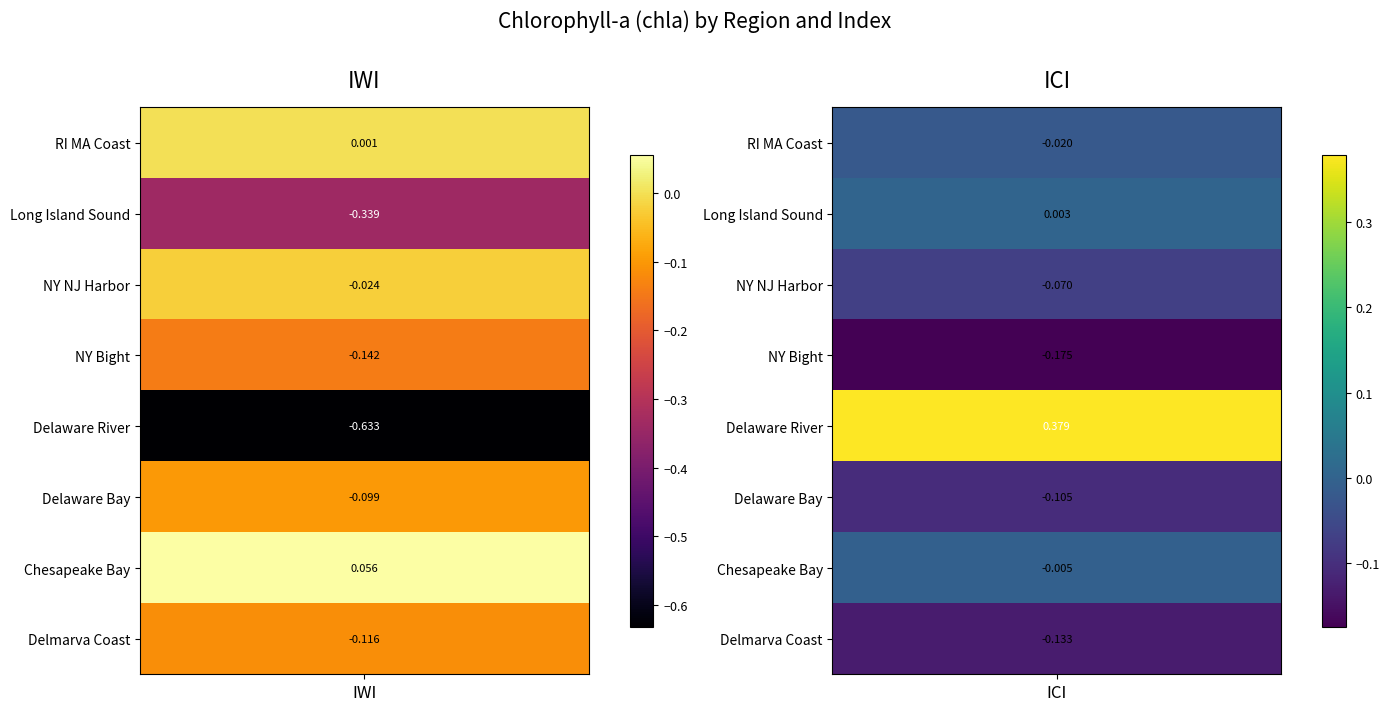

What value does the IWI series have at Delaware River?

-0.6